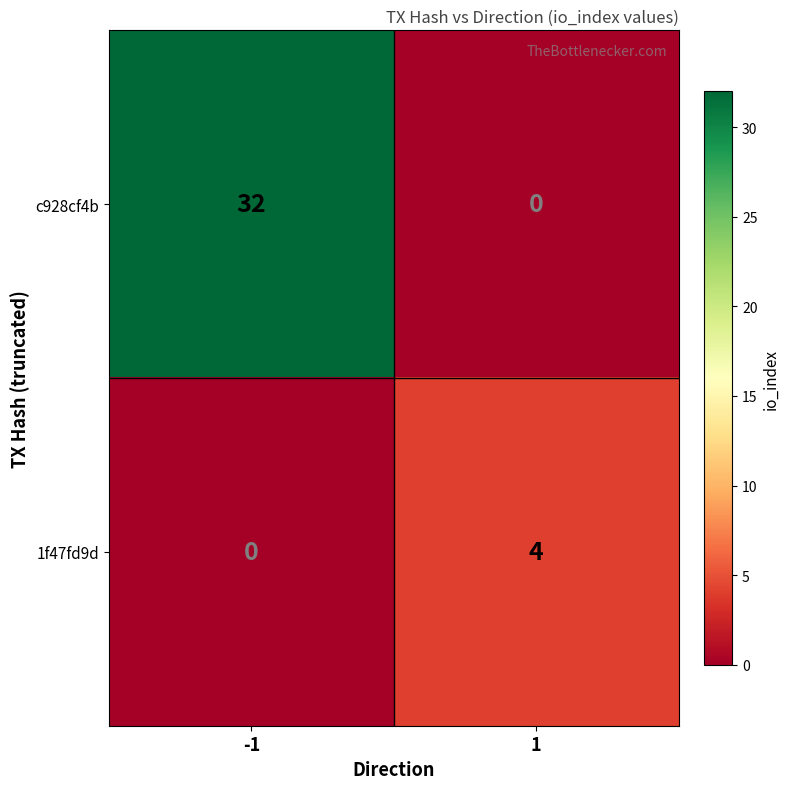

What is the difference between the 1f47fd9d values at -1 and 1?

4